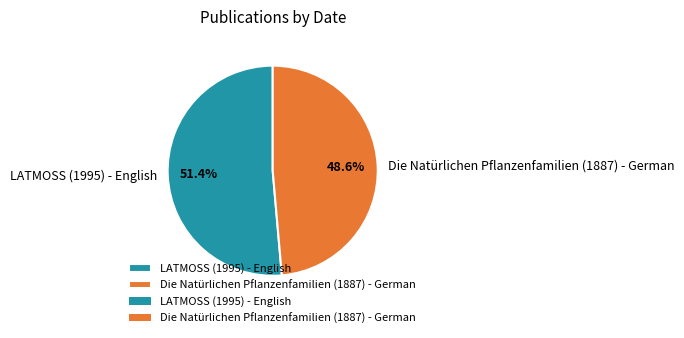

Combined, do Die Natürlichen Pflanzenfamilien (1887) - German and LATMOSS (1995) - English account for over 50%?

Yes